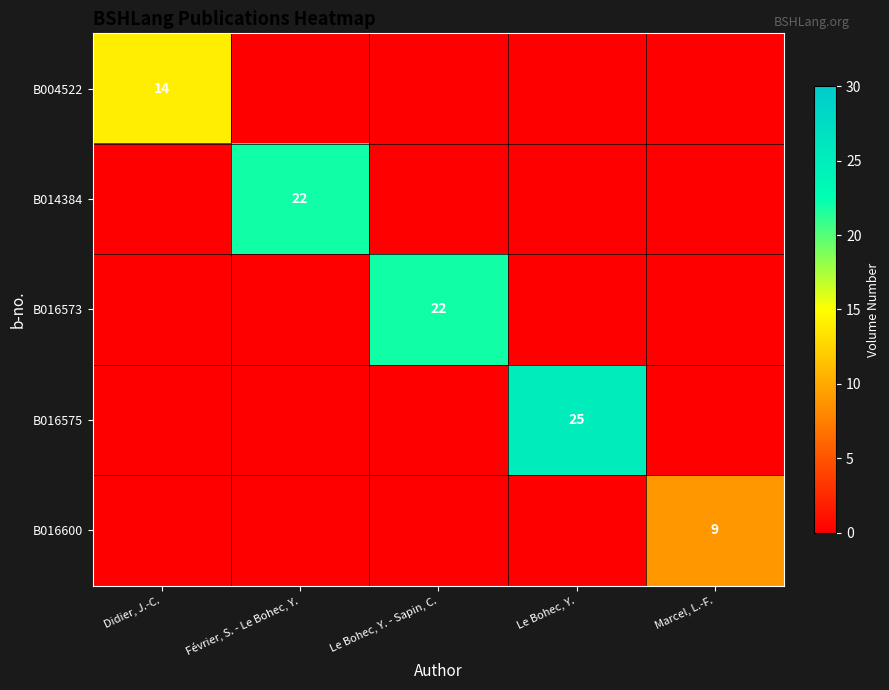

Which has a higher value, Le Bohec, Y. - Sapin, C. or Le Bohec, Y.?

Le Bohec, Y. - Sapin, C.